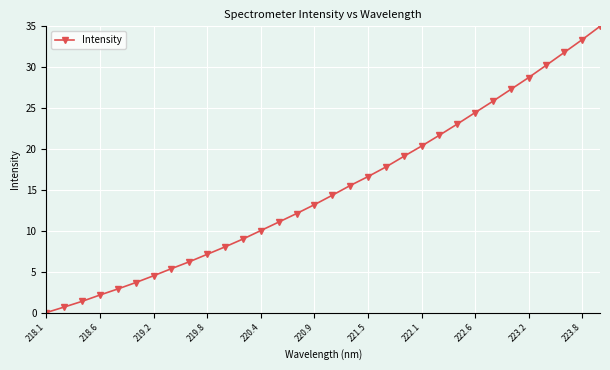

What is the value of the 28th point from the left?

28.7